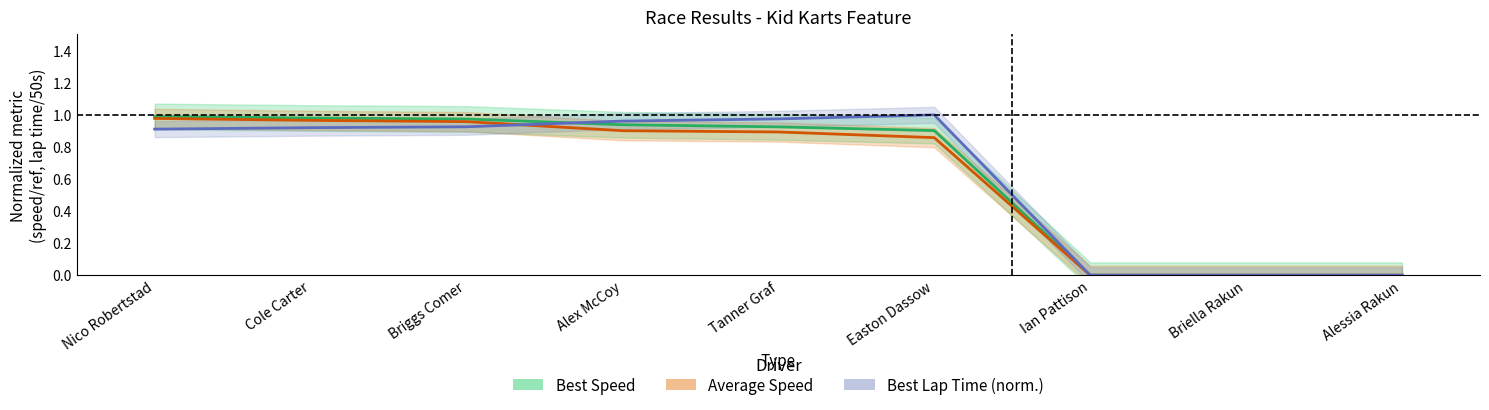

Count the number of categories in the chart.

9